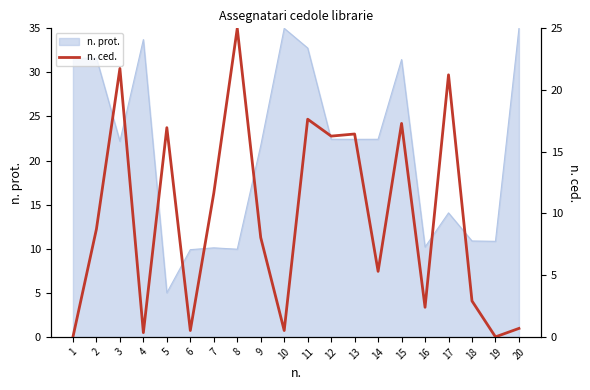

How many lines are shown in the chart?

1